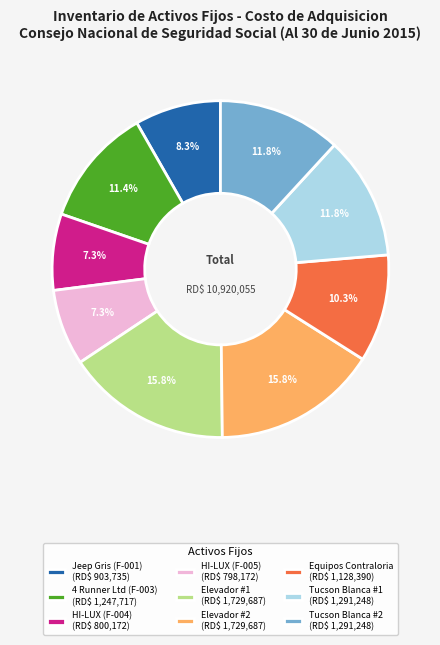

Does any single category account for the majority?

No